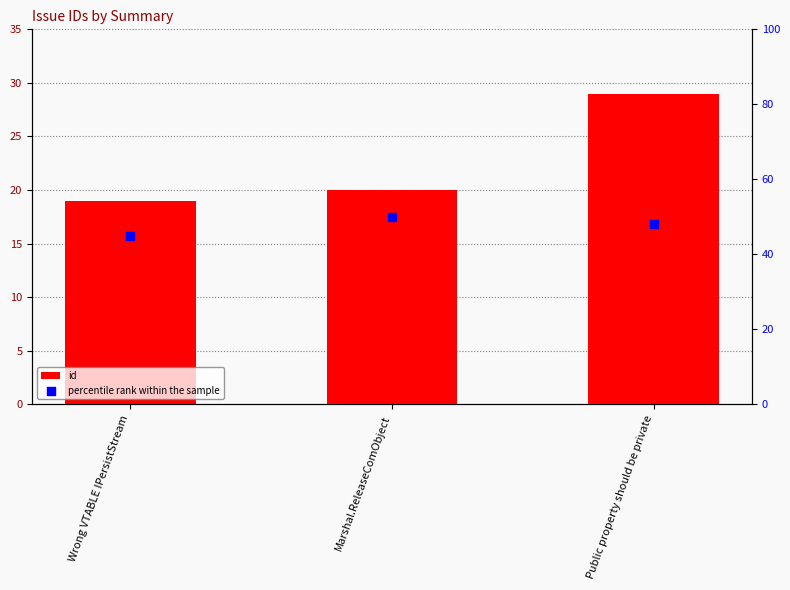

Which series contains the lowest Y value?

id